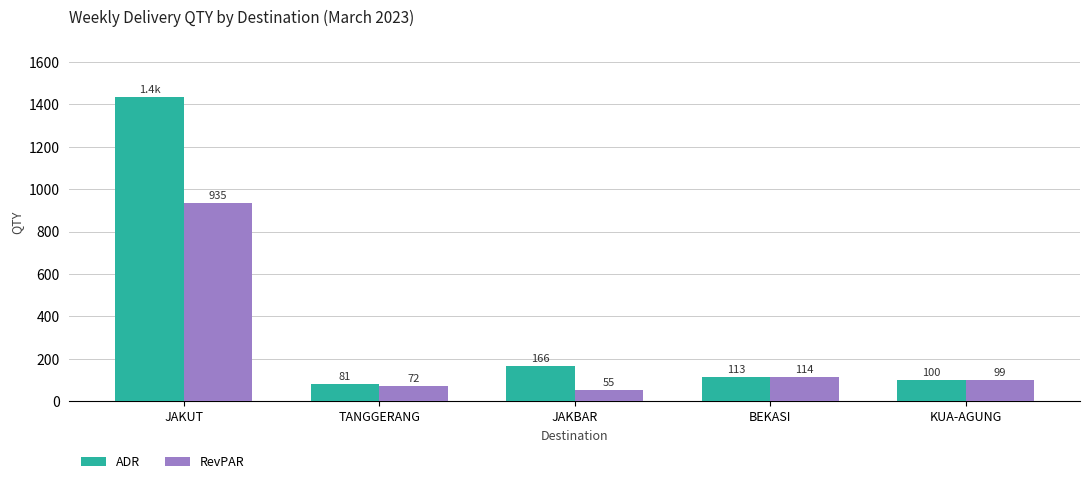

Which category has the highest value across all series?

JAKUT